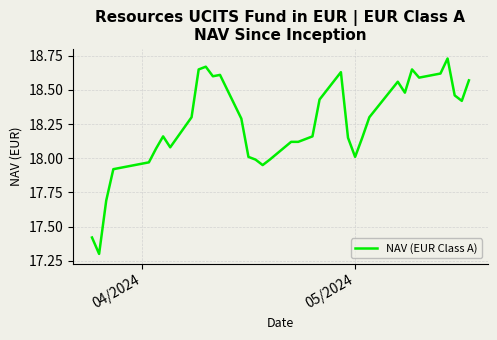

What is the difference between the maximum and minimum values?

1.4